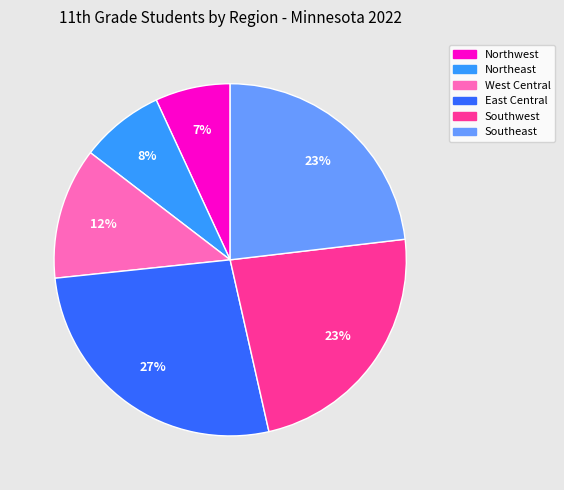

Between East Central and West Central, which is larger?

East Central